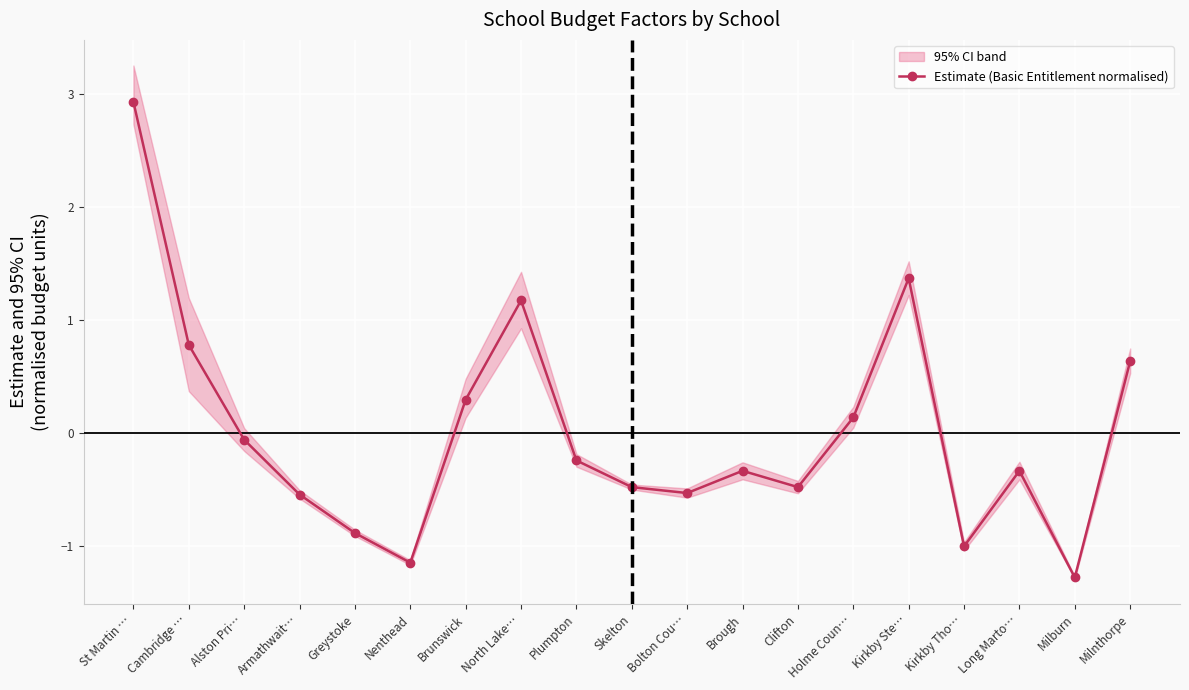

Between Brunswick and Clifton, which is larger?

Brunswick